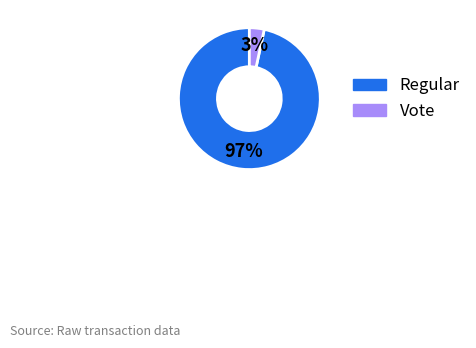

Combined, do Regular and Vote account for over 50%?

Yes